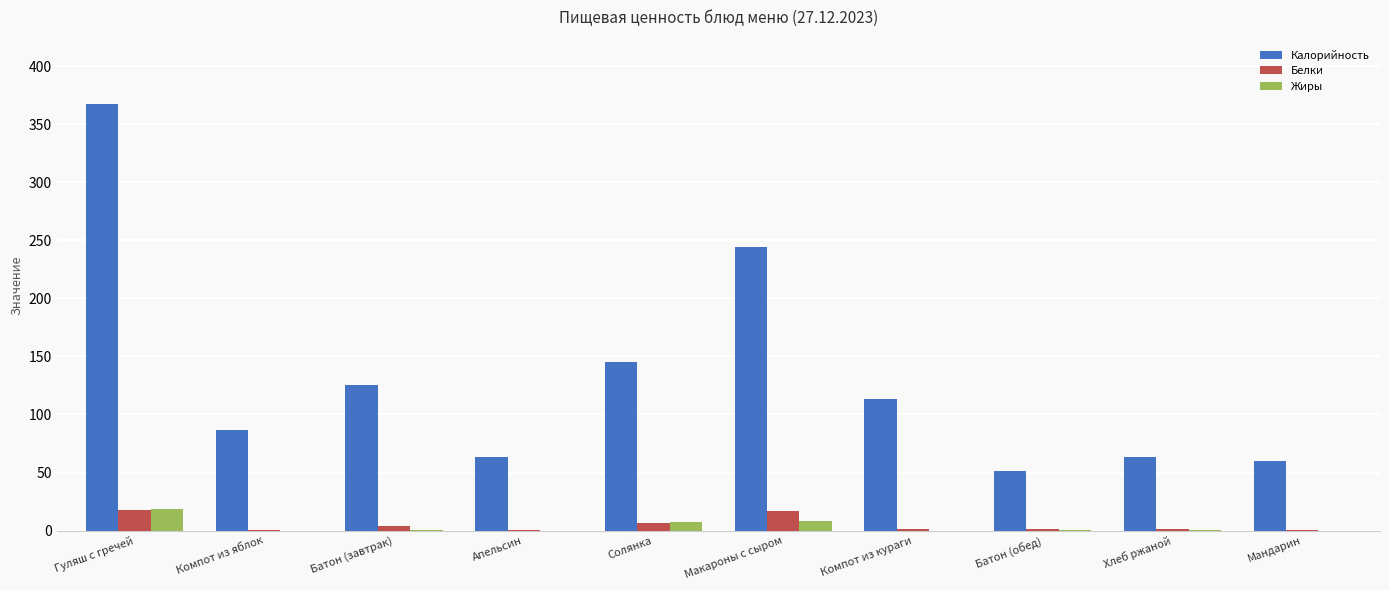

Which series has the largest total across all categories?

Калорийность